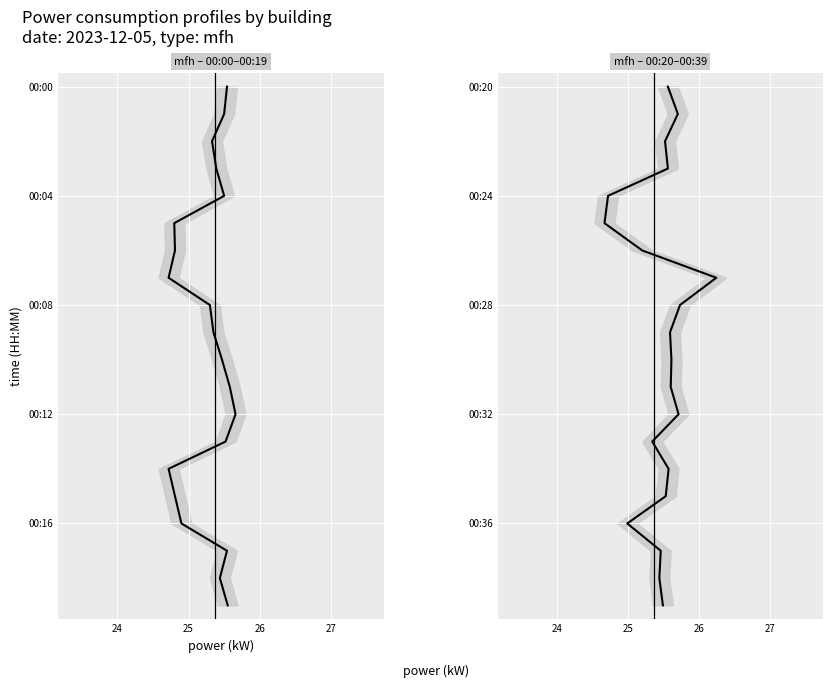

Is the value of mfh – 00:00–00:19 at 25 greater than the value of mfh – 00:20–00:39 at 13?

No